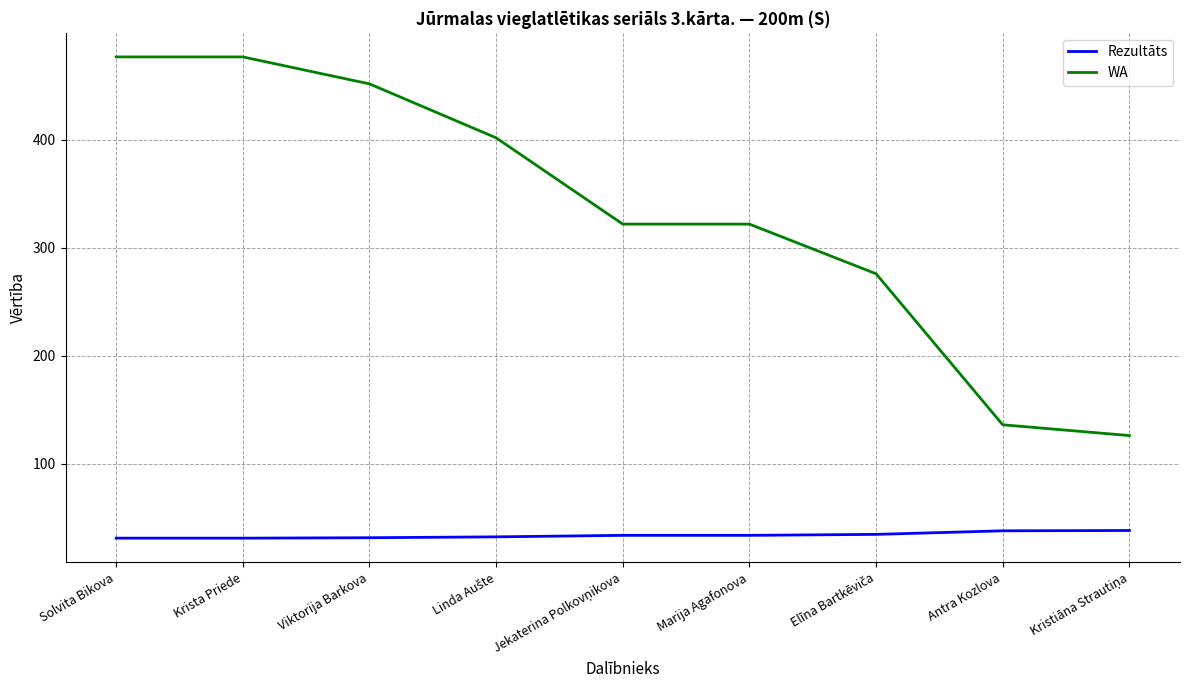

What position from the left is Viktorija Barkova?

3